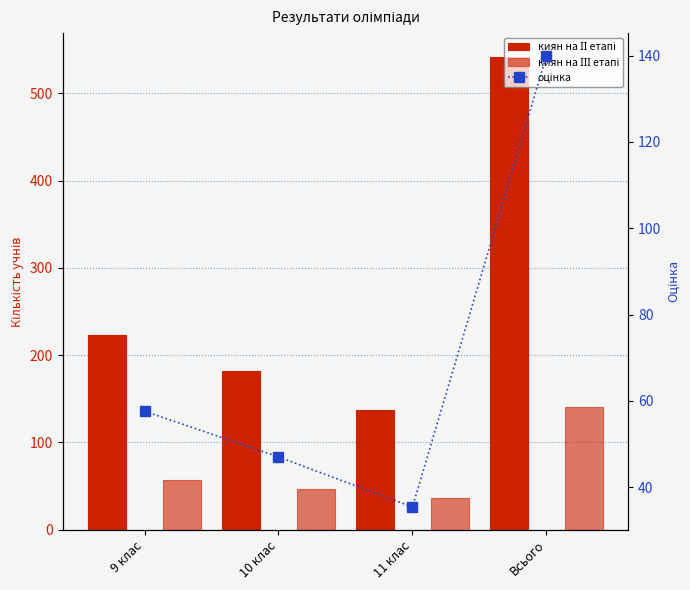

What is the average value of the киян на ІІ етапі series?

271.0